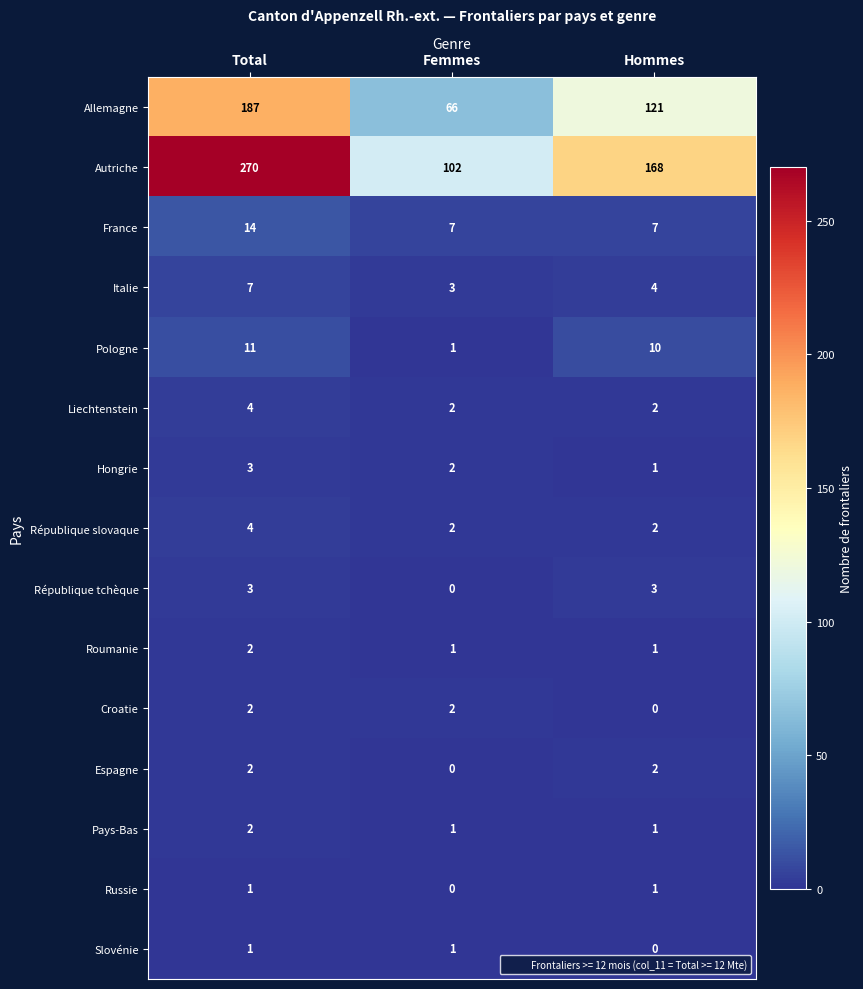

List the labels in order of Italie value, smallest first.

Femmes, Hommes, Total